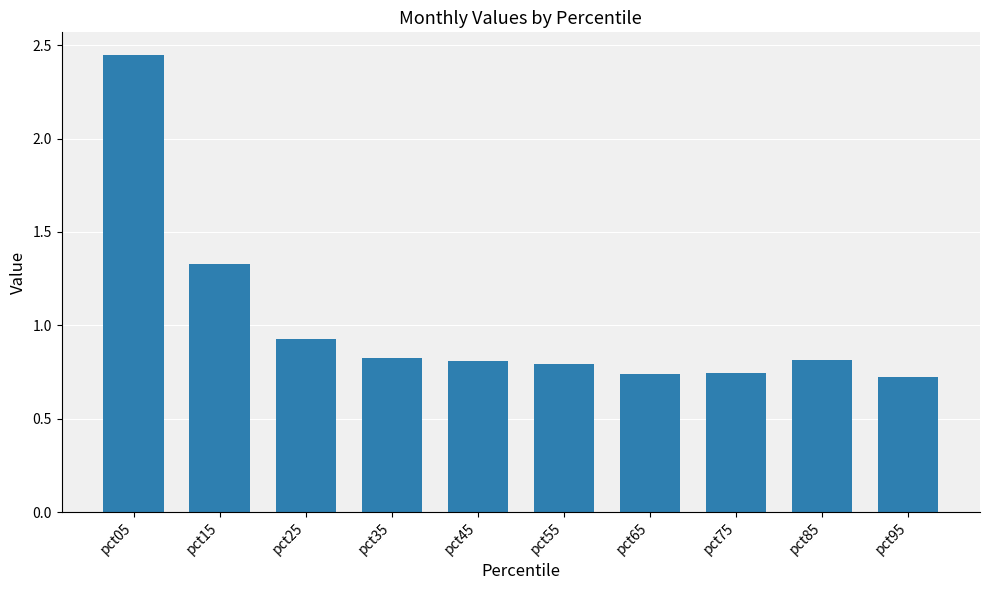

True or false: the data shows 1.3 at pct45.

False